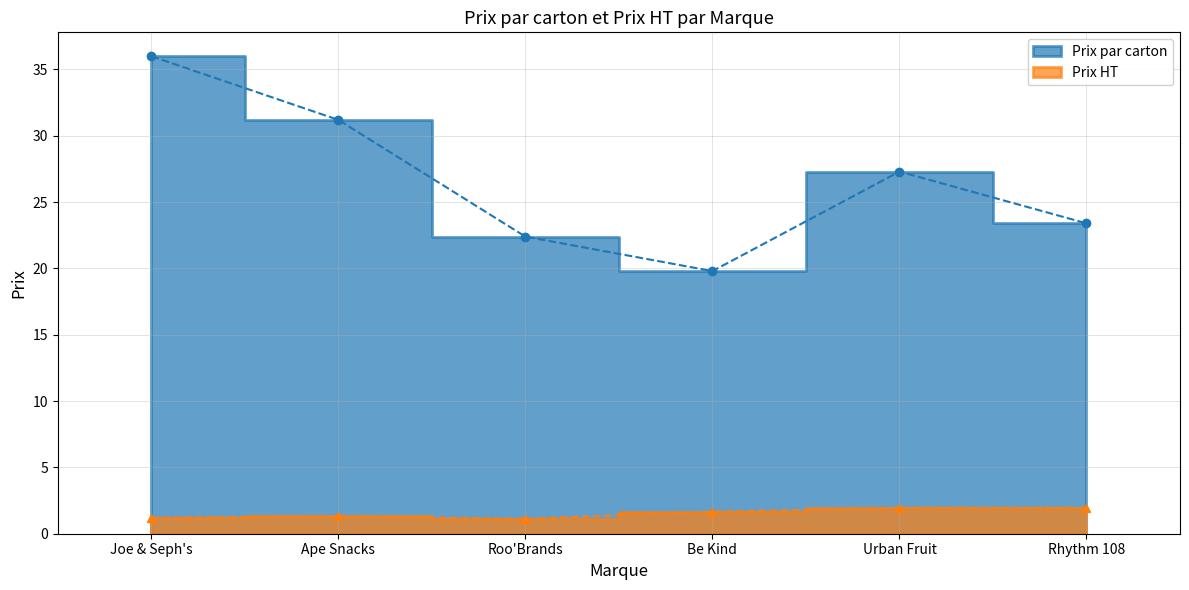

True or false: Prix par carton and Prix HT cross at least once.

False